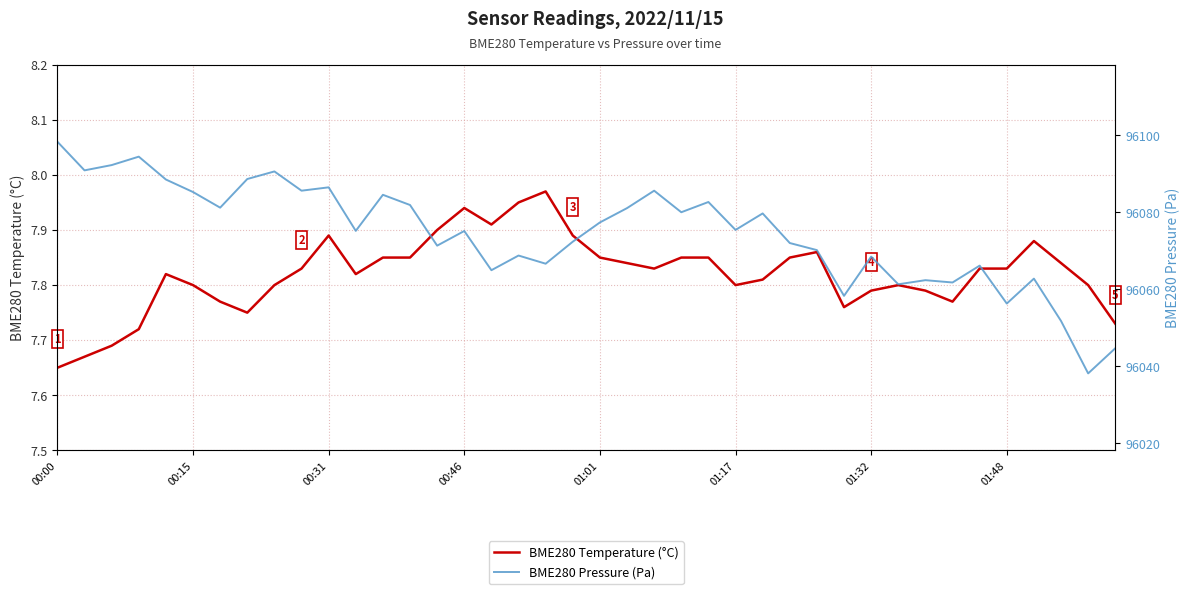

How many values in the BME280 Pressure (Pa) series are below 96075?

18